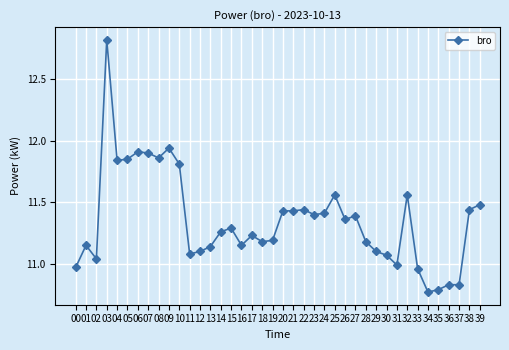

Which has a higher value, 36 or 09?

09